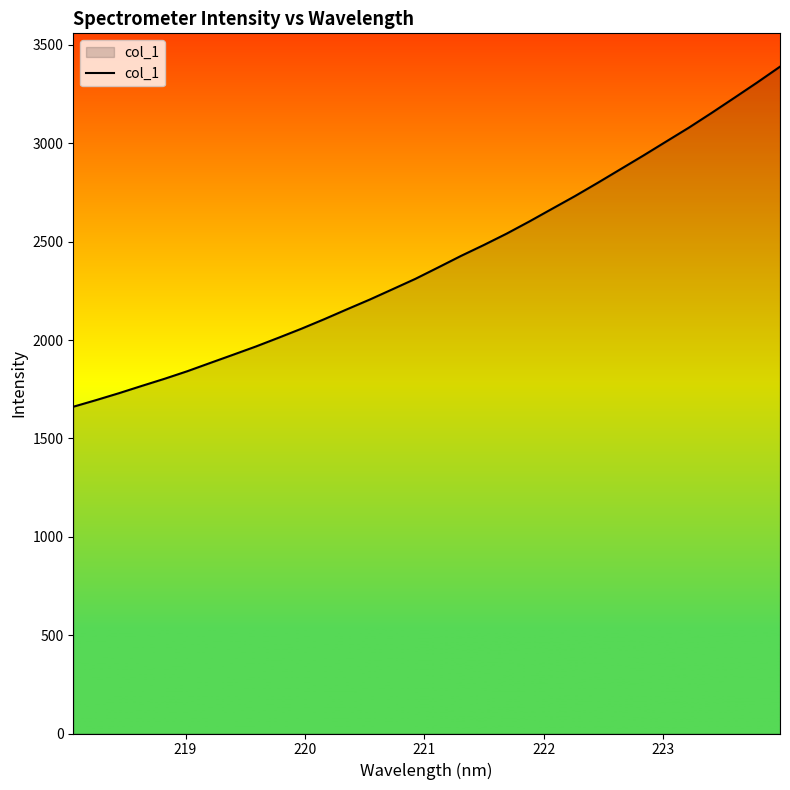

What is the difference between the maximum and minimum values?

1728.7